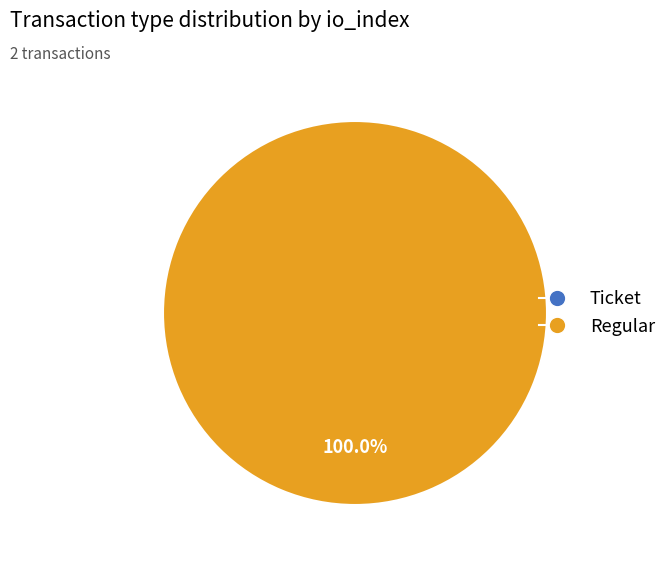

Does any single category account for the majority?

Yes